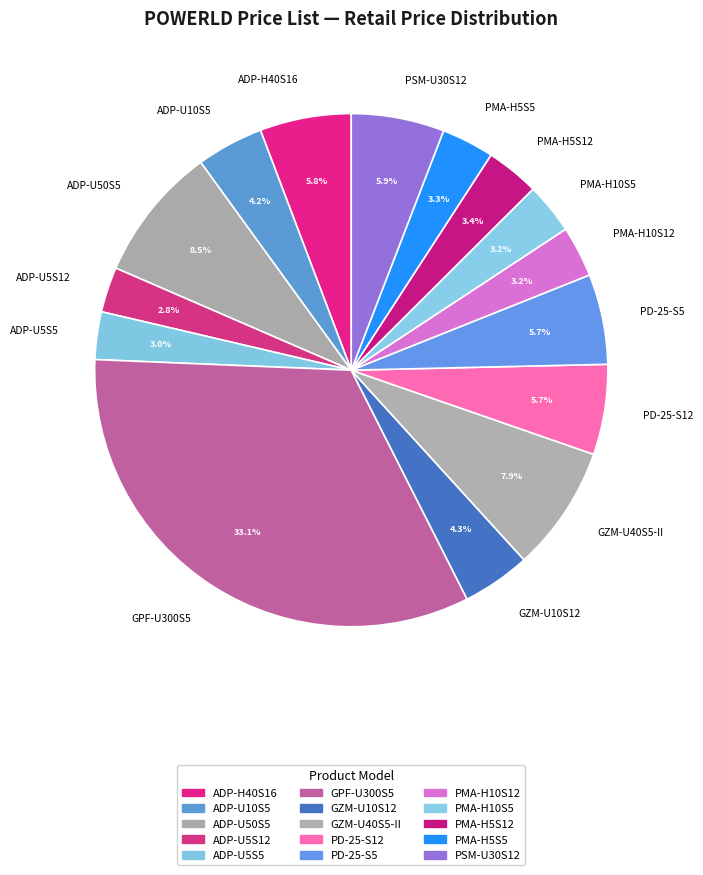

Which has a higher value, PD-25-S5 or PMA-H5S12?

PD-25-S5